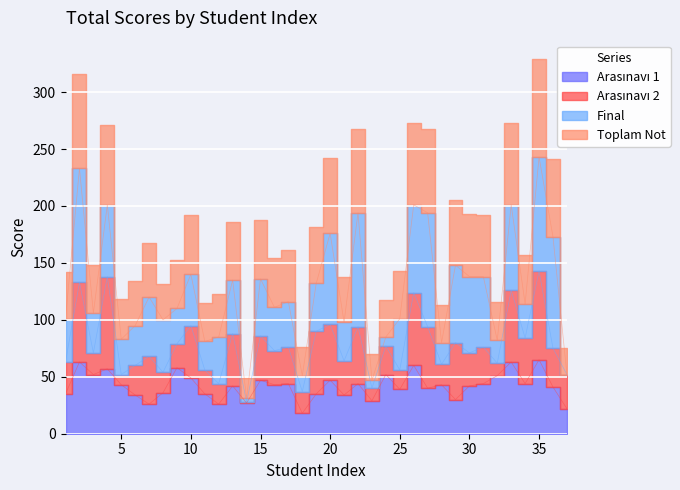

How many values in the Arasınavı 1 series are below 43?

18